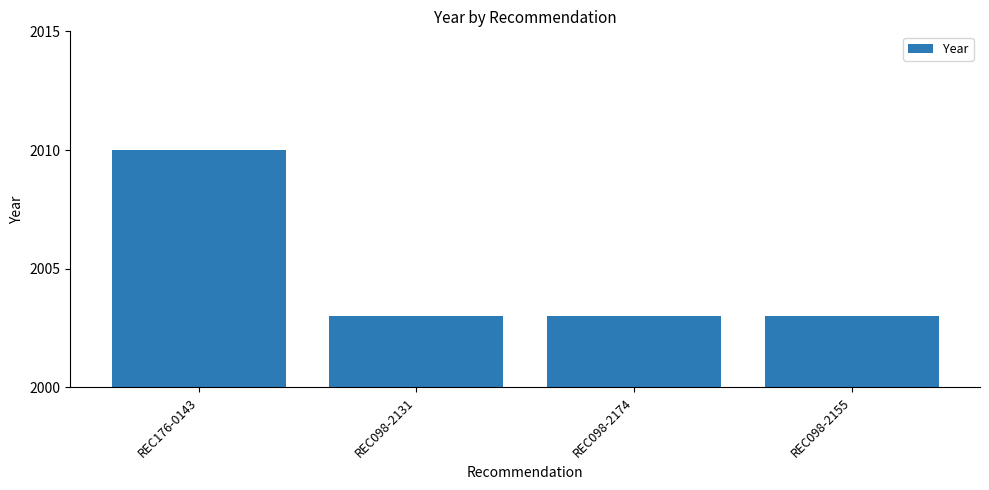

Count the values in the range 2003 to 2010.

4